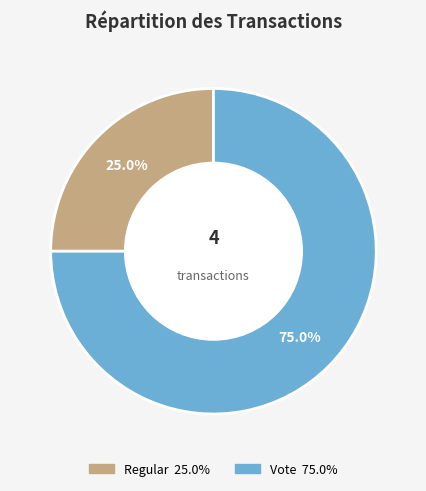

To the nearest percent, what is the average slice percentage?

50%